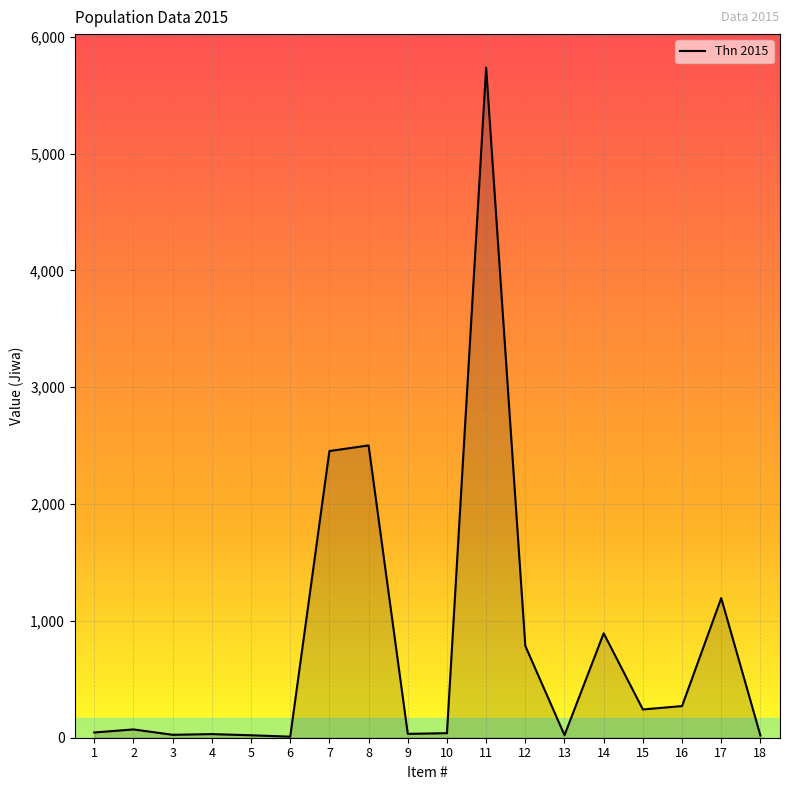

What is the difference between the maximum and minimum values?

5727